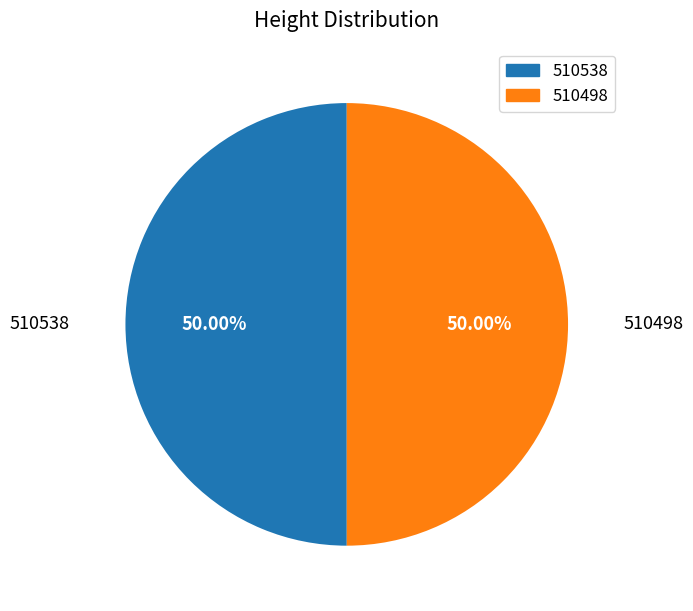

Combined, do 510538 and 510498 account for over 50%?

Yes